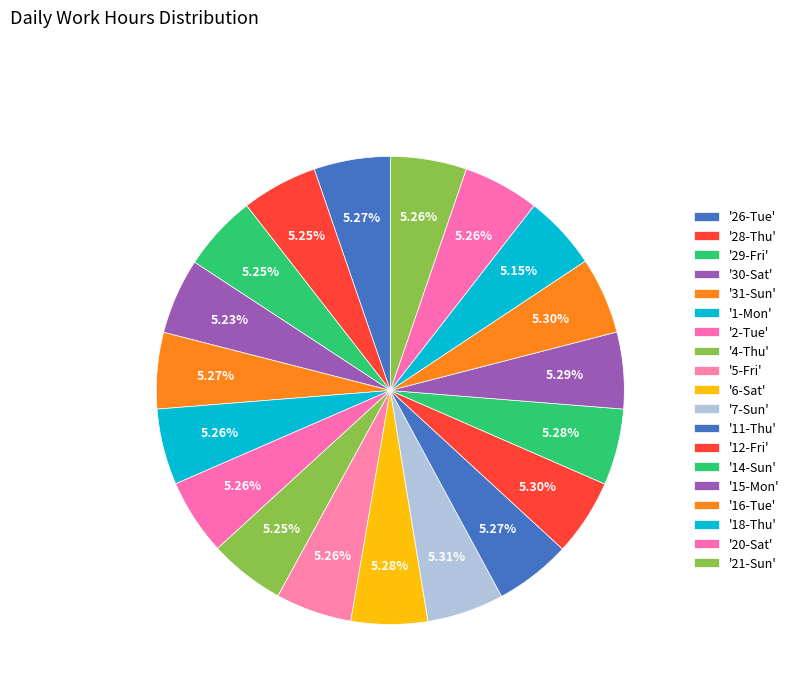

How many slices are in this pie chart?

19